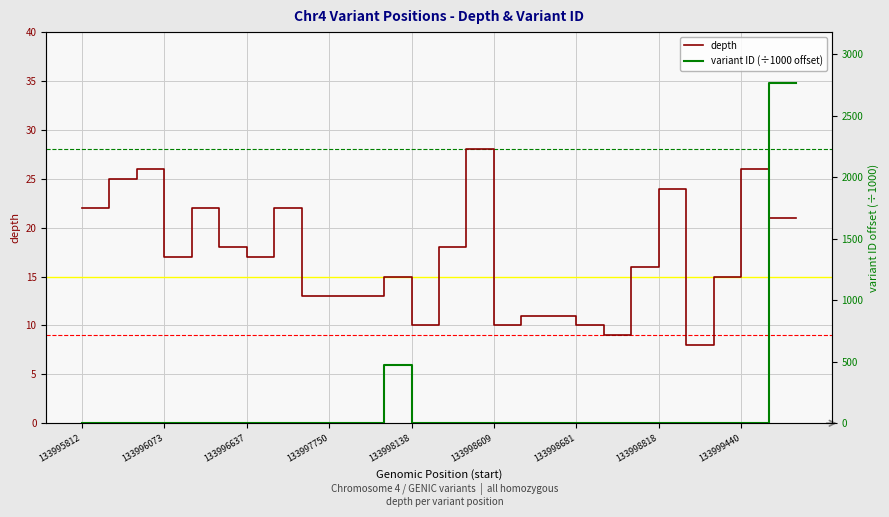

After their last crossing, which series has the higher values: variant ID (÷1000 offset) or depth?

variant ID (÷1000 offset)